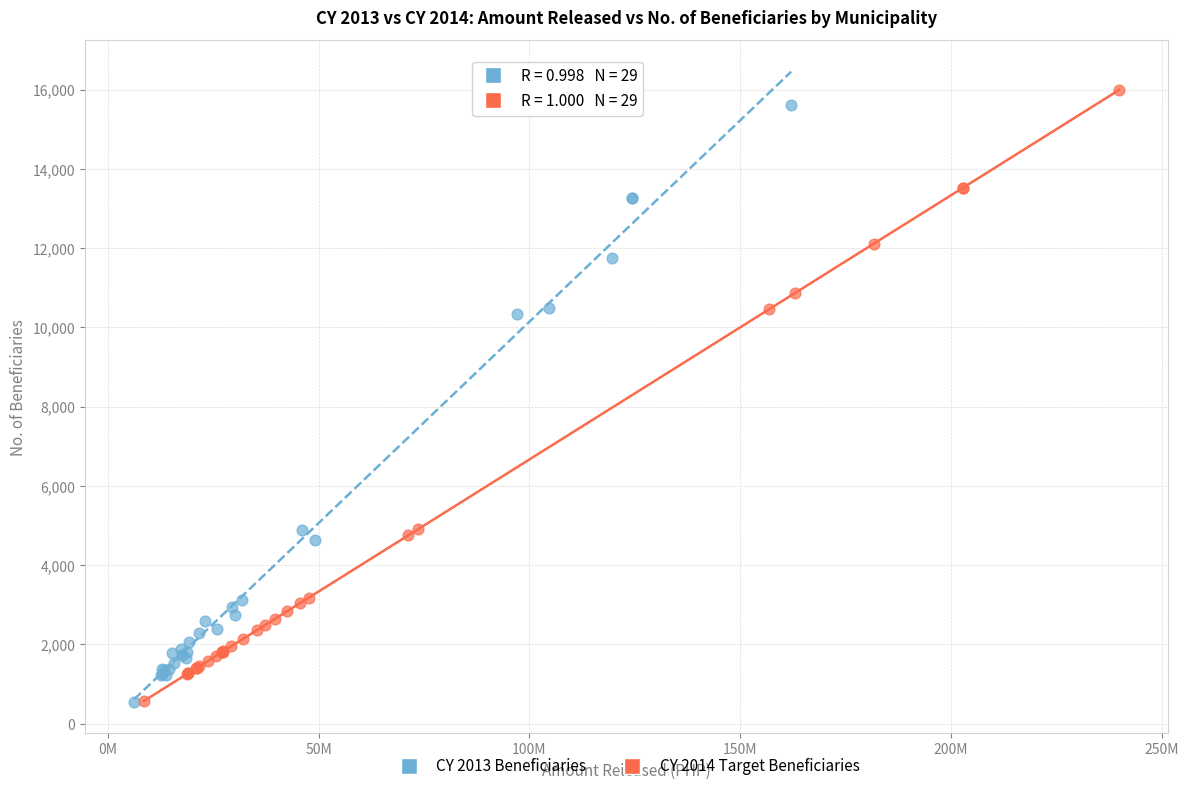

Which series has the largest Y range (max minus min)?

CY 2014 Target Beneficiaries